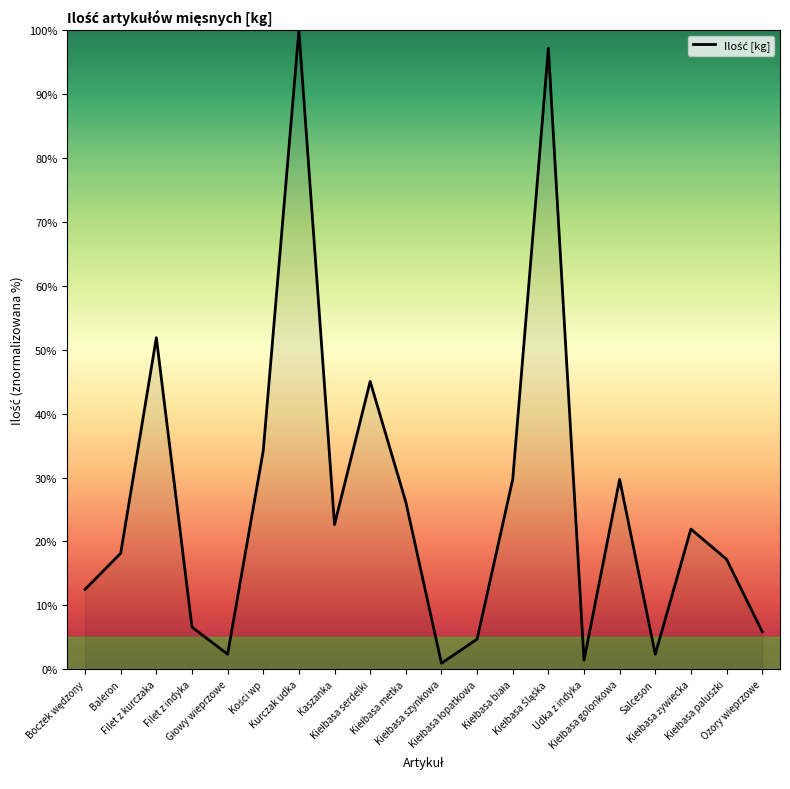

Where is the data nearest to the value 50?

Filet z kurczaka